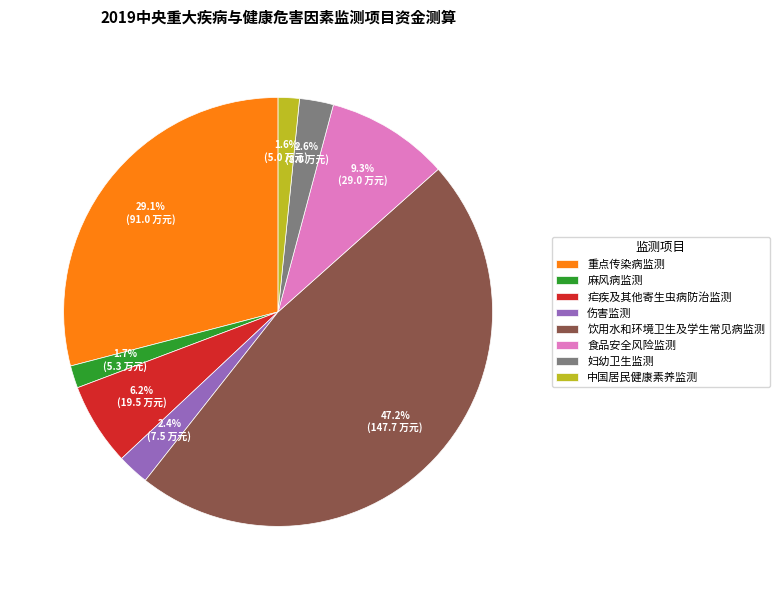

Is 疟疾及其他寄生虫病防治监测 the majority of the pie?

No